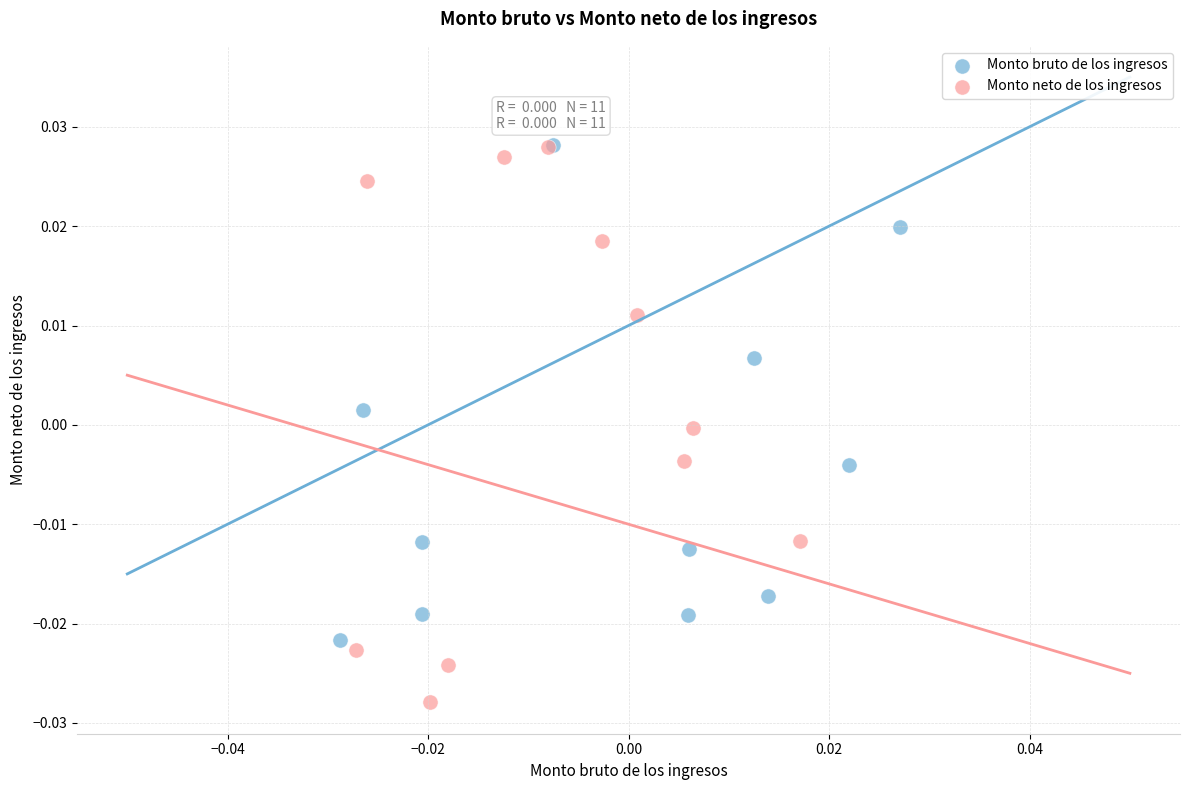

Which series has the largest Y range (max minus min)?

Monto neto de los ingresos